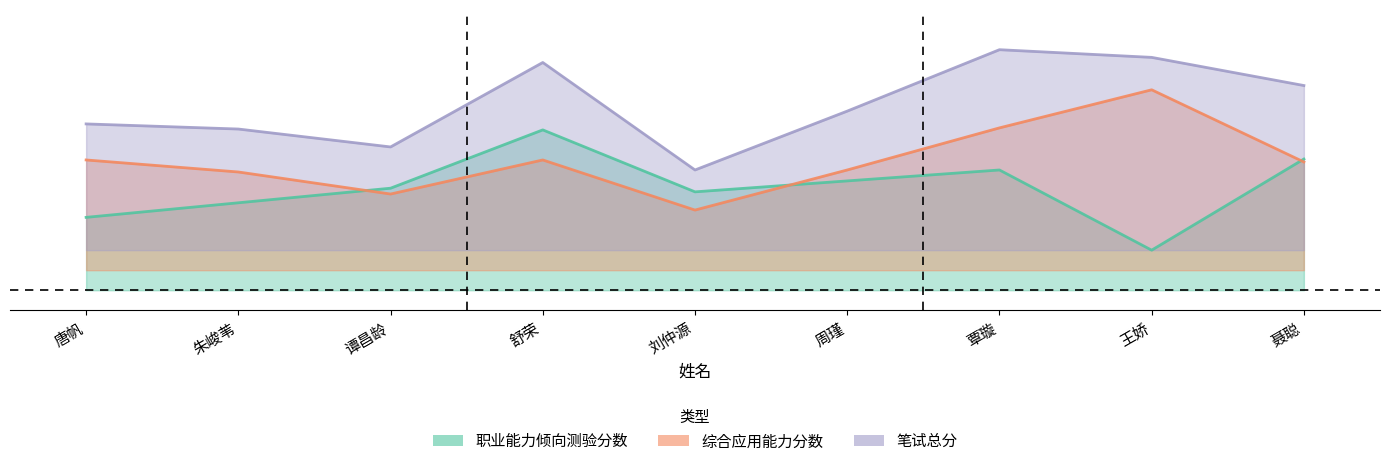

What are all the series names shown in the legend?

职业能力倾向测验分数, 综合应用能力分数, 笔试总分